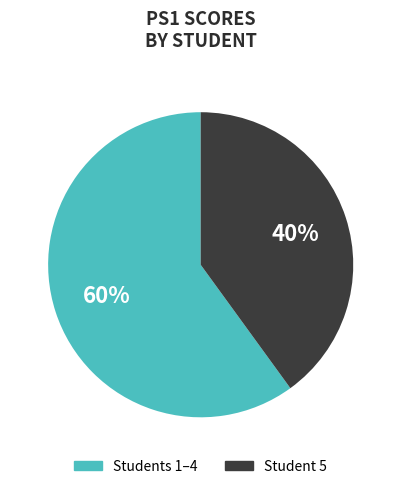

Is there any slice that represents more than half of the pie?

Yes